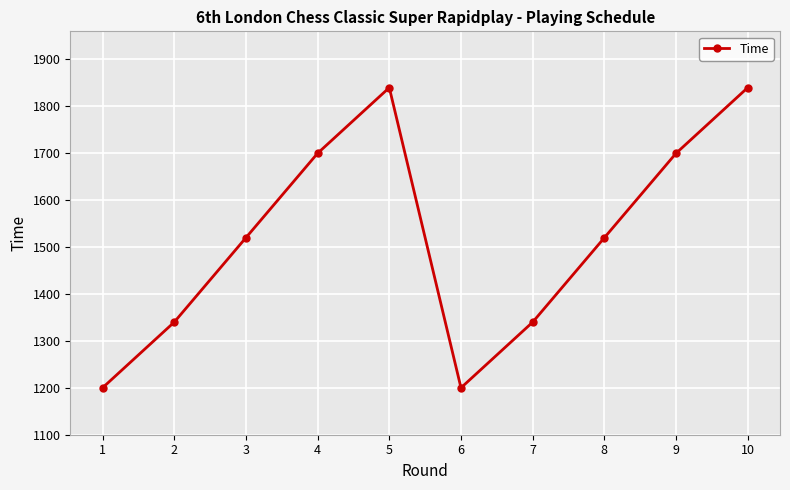

The value at 8 is 813. True or false?

False